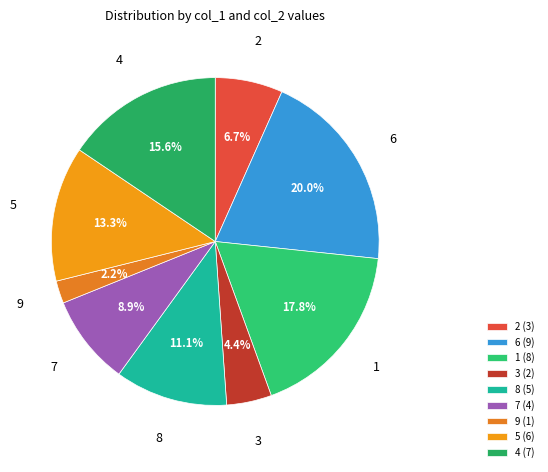

How many slices are in this pie chart?

9